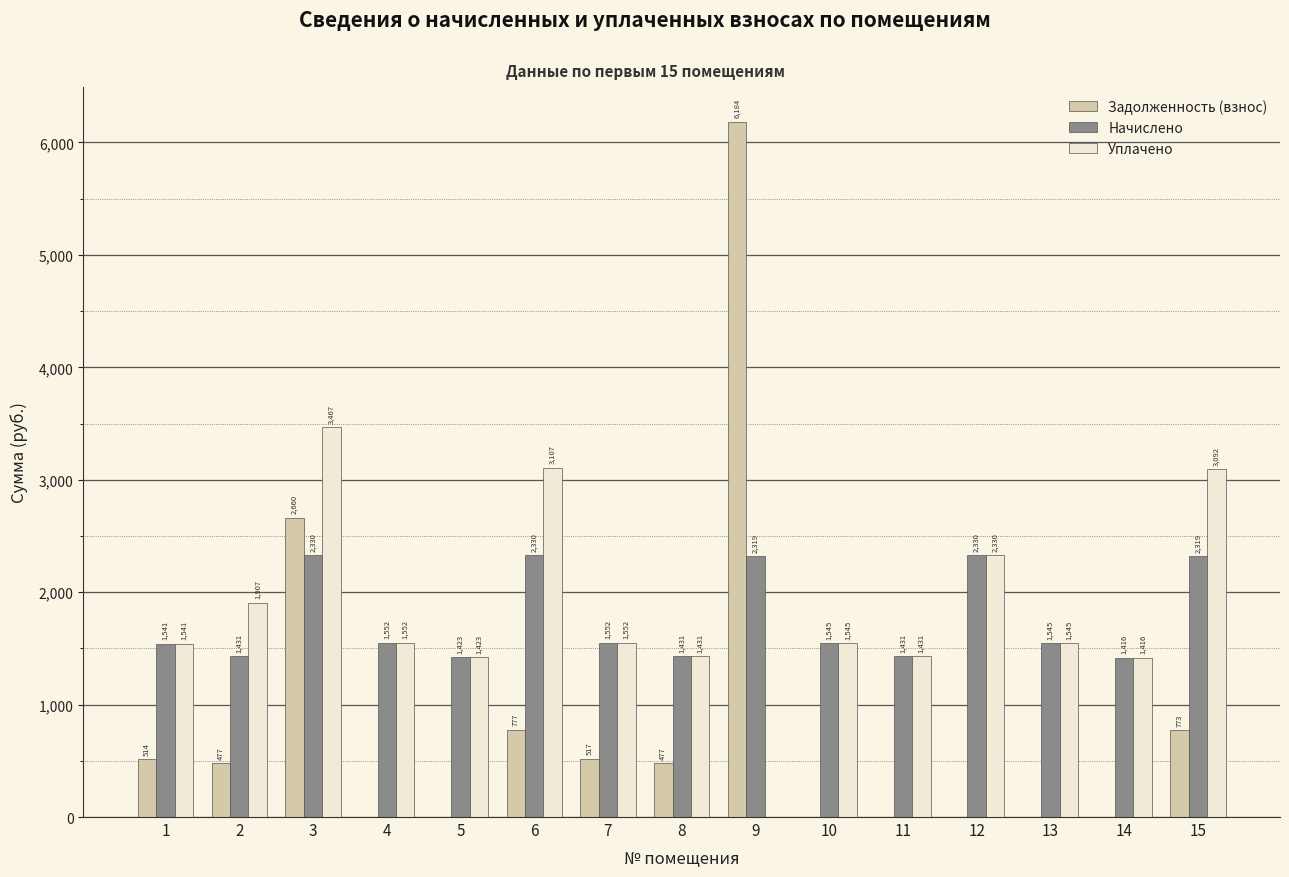

Is the value of Уплачено at 5 greater than the value of Начислено at 9?

No